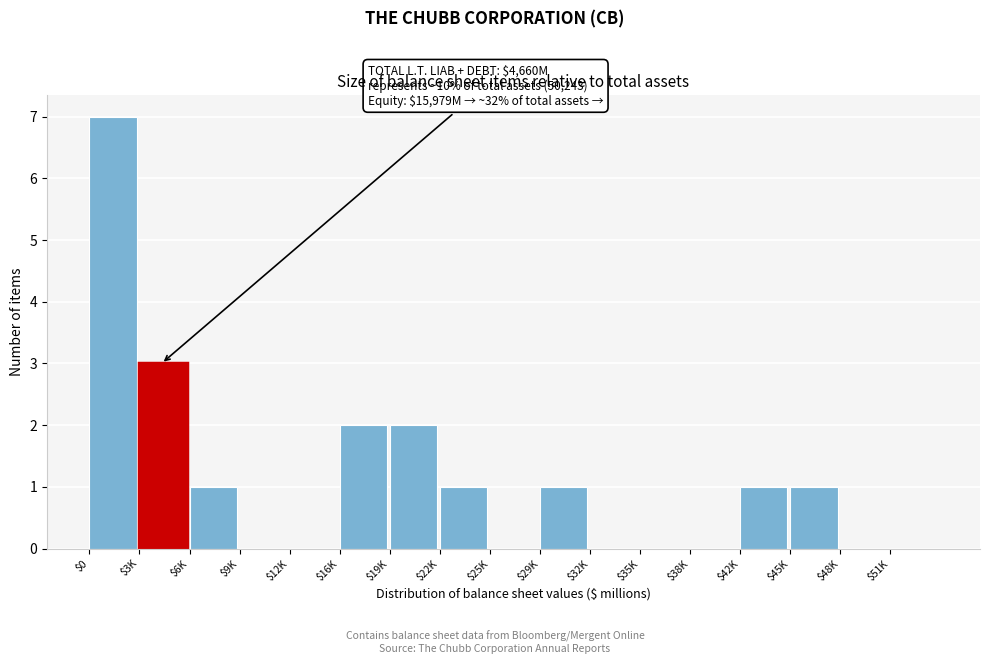

What is the maximum value shown in the chart?

7